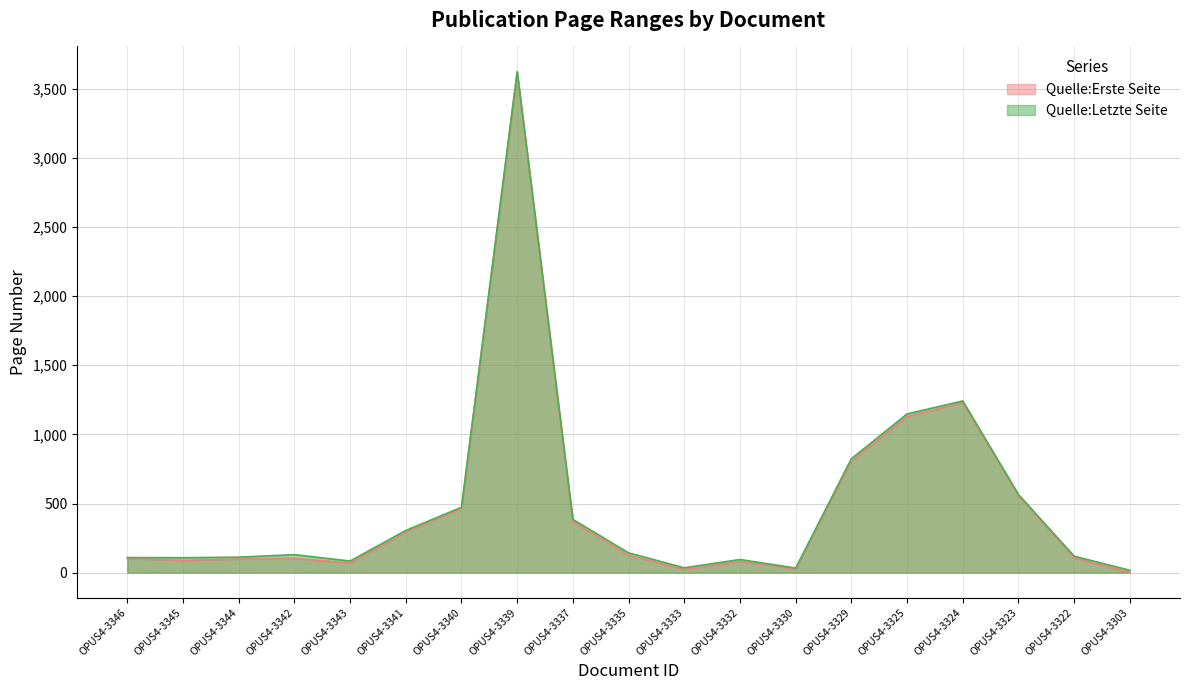

Which series has the largest total across all categories?

Quelle:Letzte Seite